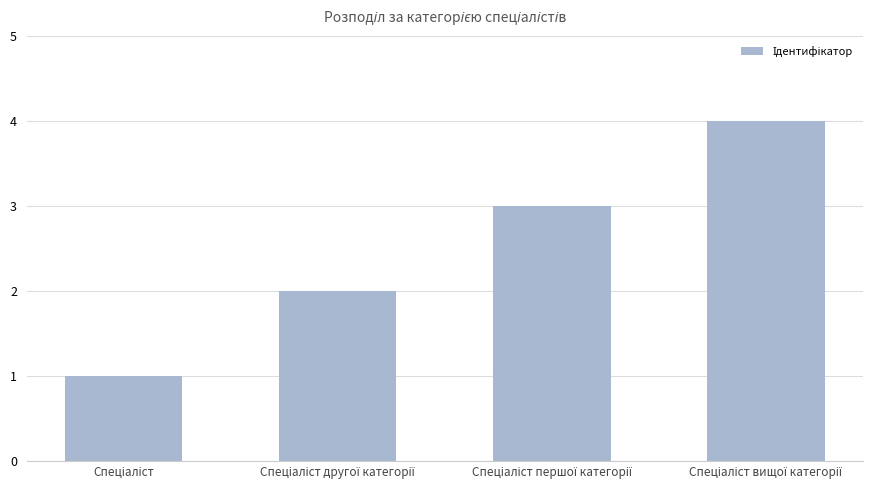

What is the greatest value displayed?

4